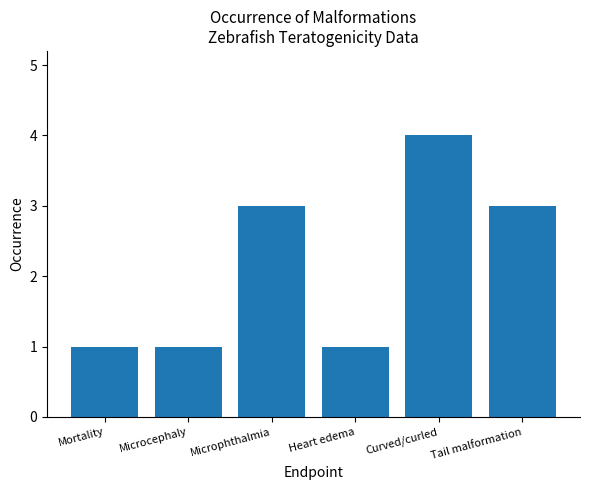

What is the sum of the values at Heart edema and Curved/curled?

5